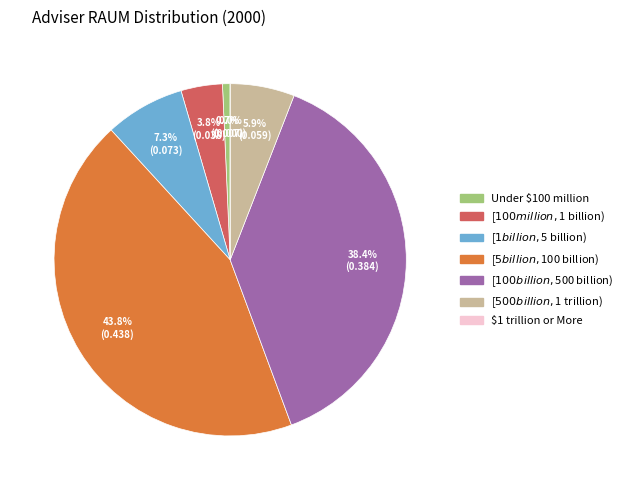

Which has a higher value, Under $100 million or [$100 billion,$500 billion)?

[$100 billion,$500 billion)